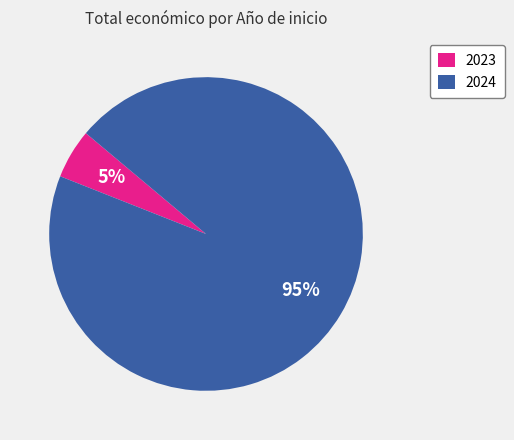

The 2024 slice represents 89% of the pie. True or false?

False